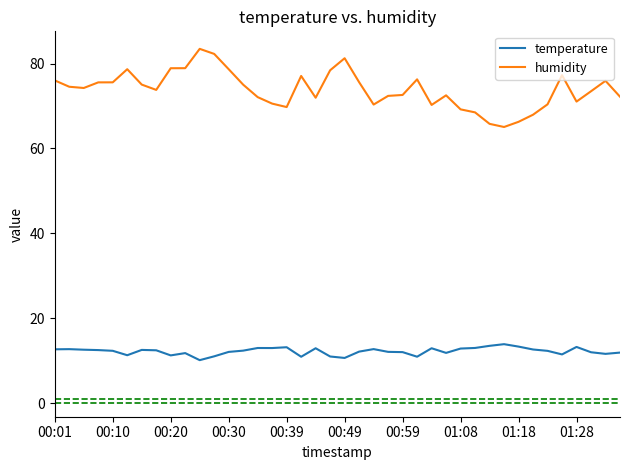

Rank the series by their maximum value, from highest to lowest.

humidity, temperature